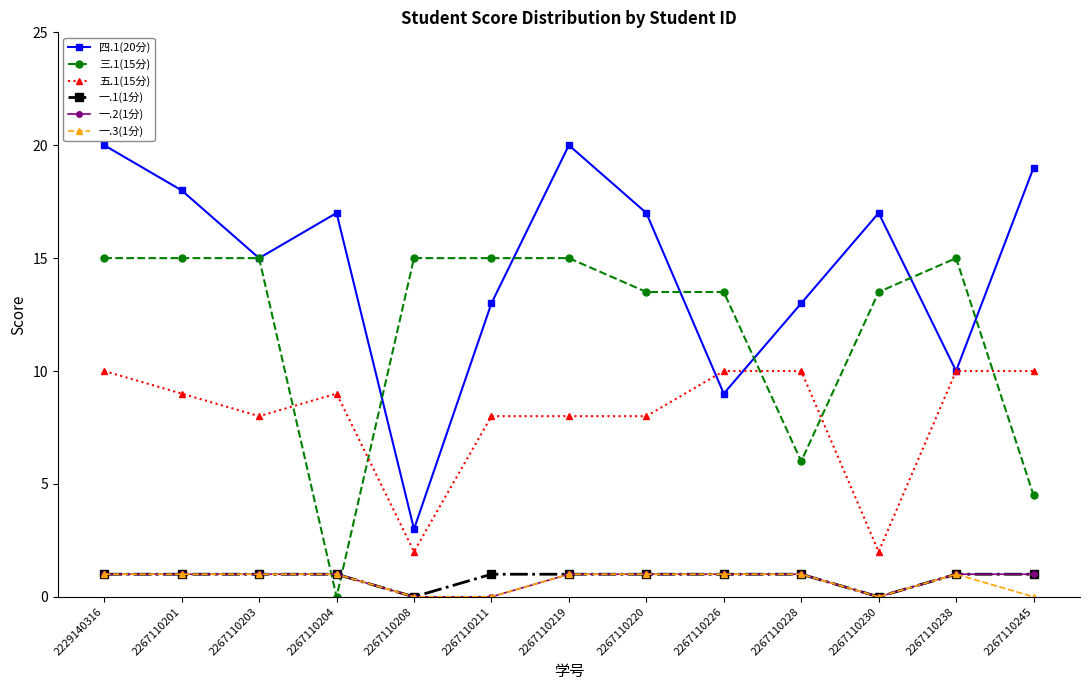

Reading left to right, list all the values displayed in this chart.

四.1(20分): 20.0	18.0	15.0	17.0	3.0	13.0	20.0	17.0	9.0	13.0	17.0	10.0	19.0
三.1(15分): 15.0	15.0	15.0	0.0	15.0	15.0	15.0	13.5	13.5	6.0	13.5	15.0	4.5
五.1(15分): 10.0	9.0	8.0	9.0	2.0	8.0	8.0	8.0	10.0	10.0	2.0	10.0	10.0
一.1(1分): 1.0	1.0	1.0	1.0	0.0	1.0	1.0	1.0	1.0	1.0	0.0	1.0	1.0
一.2(1分): 1.0	1.0	1.0	1.0	0.0	0.0	1.0	1.0	1.0	1.0	0.0	1.0	1.0
一.3(1分): 1.0	1.0	1.0	1.0	0.0	0.0	1.0	1.0	1.0	1.0	0.0	1.0	0.0